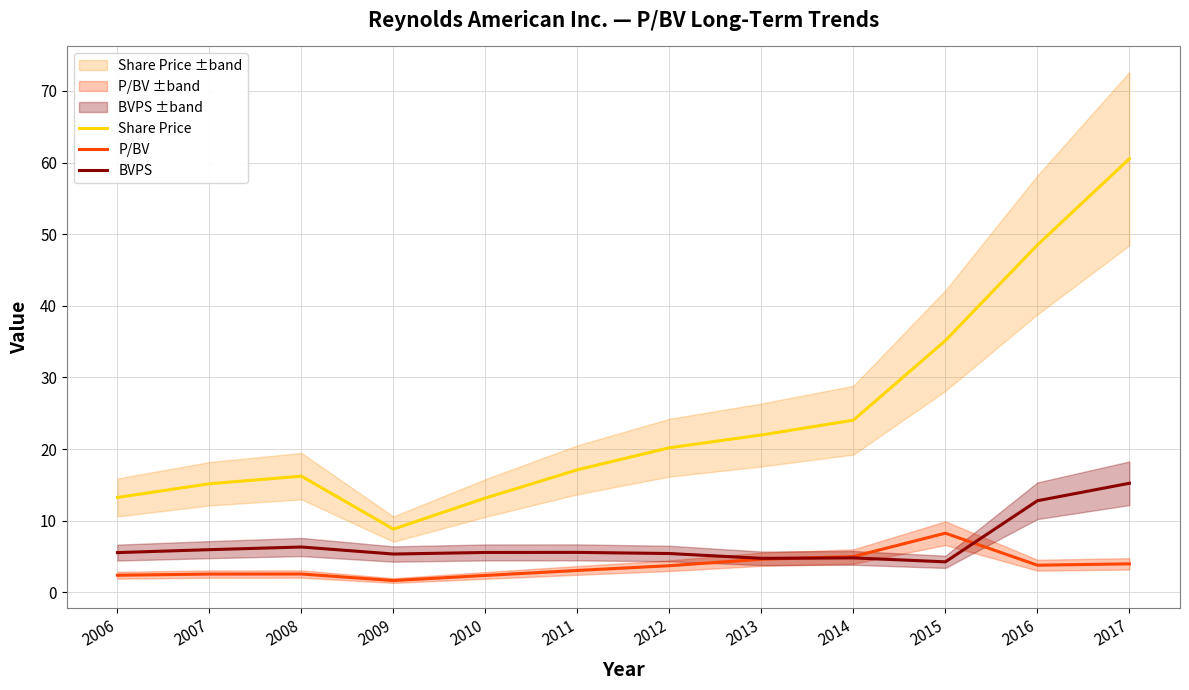

What is the difference between the highest and lowest values at 2014?

19.2